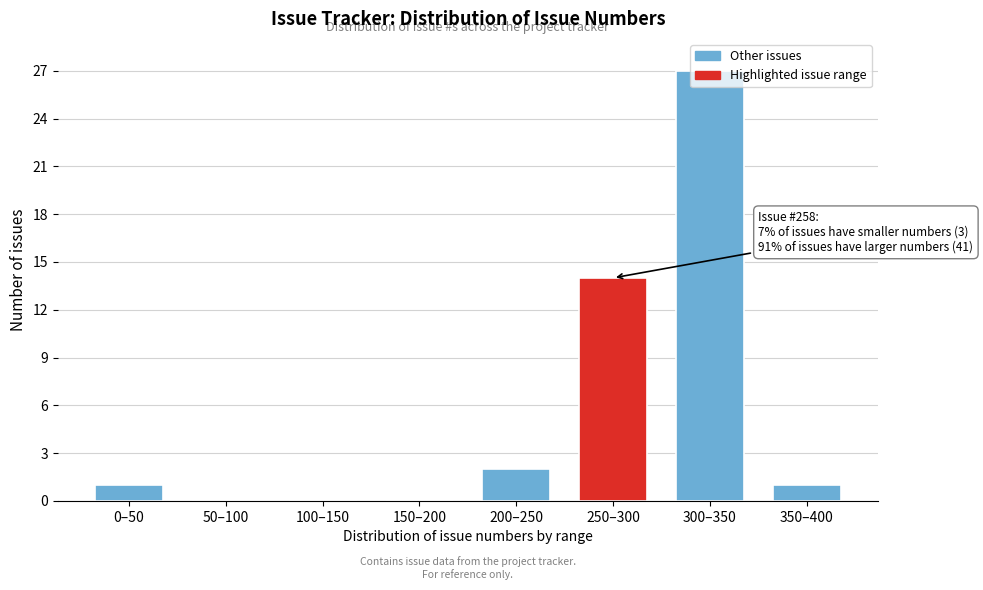

True or false: the data shows 3 at 200–250.

False